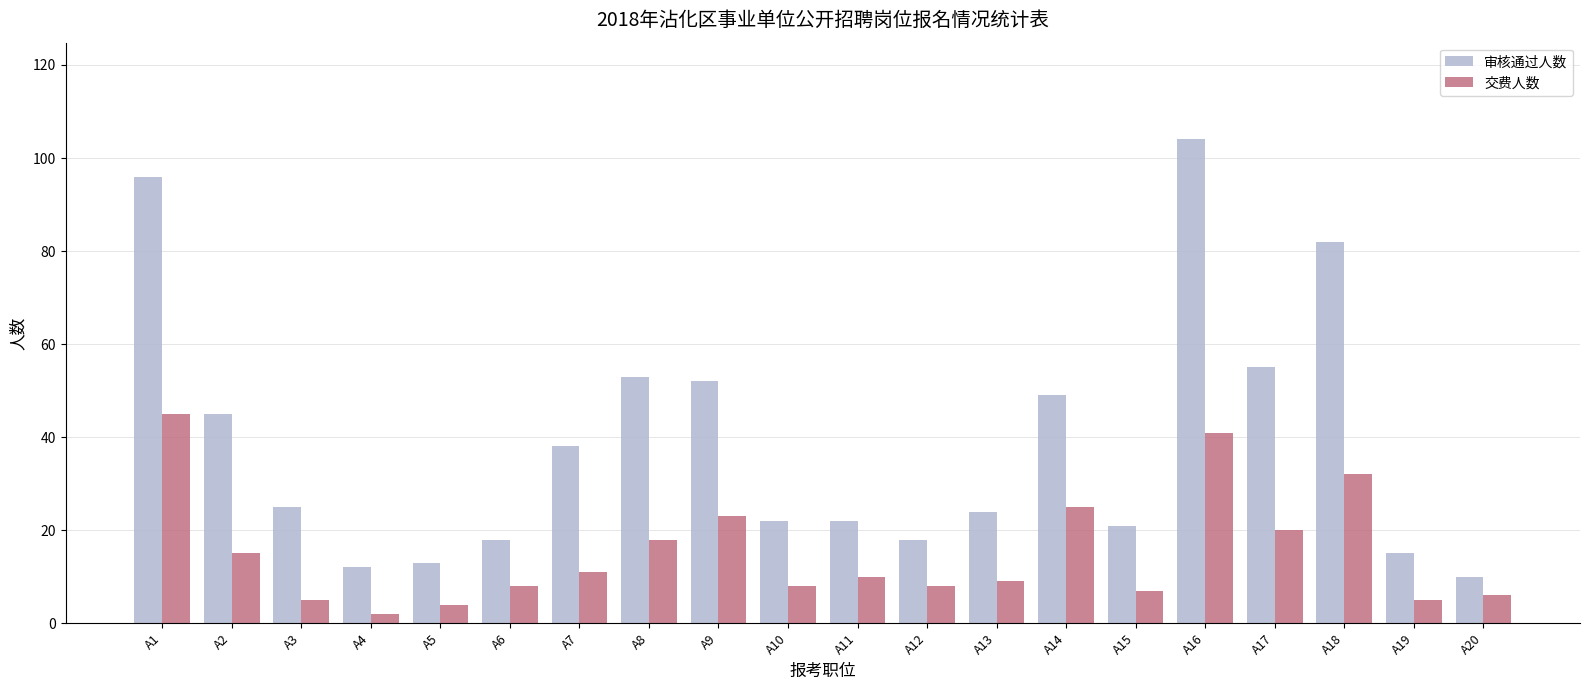

At which label does 审核通过人数 reach its minimum?

A20